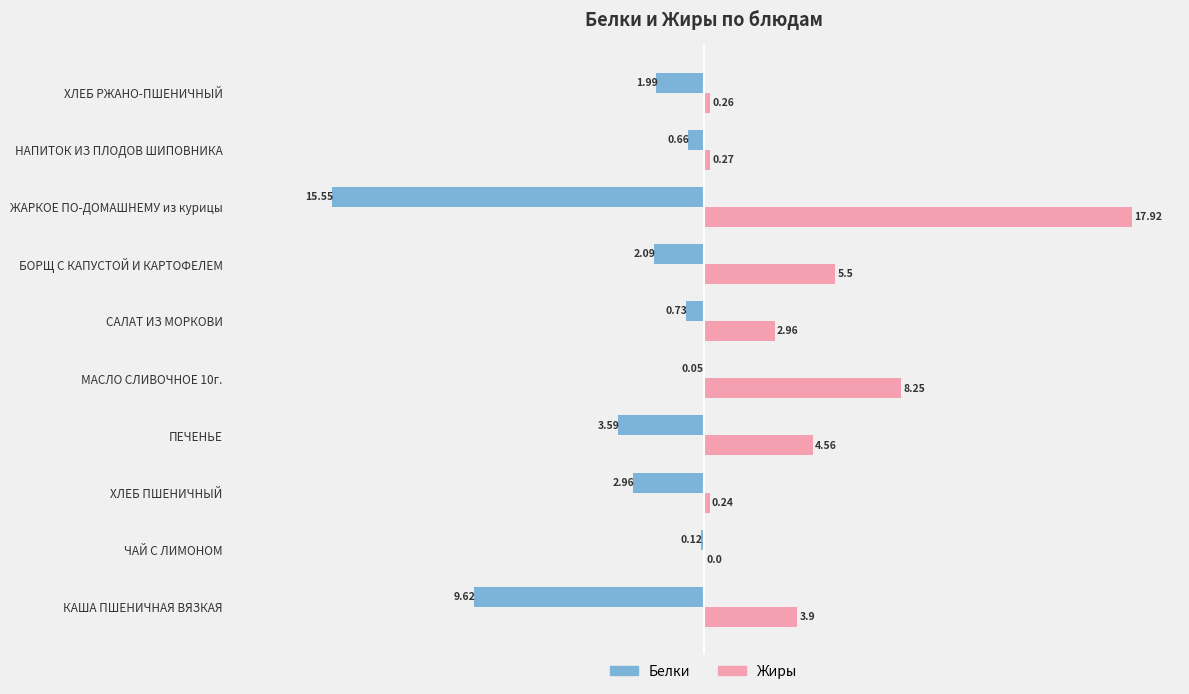

What is the sum of the Жиры values at ЖАРКОЕ ПО-ДОМАШНЕМУ из курицы and САЛАТ ИЗ МОРКОВИ?

20.9